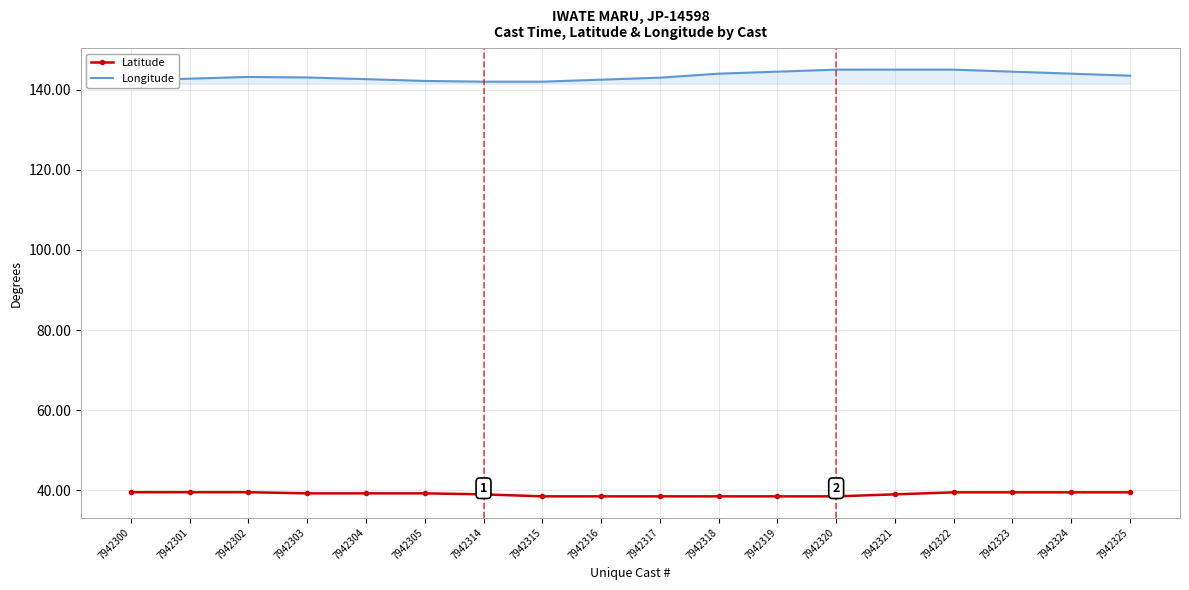

Is the value of Longitude at 7942324 greater than the value of Latitude at 7942320?

Yes